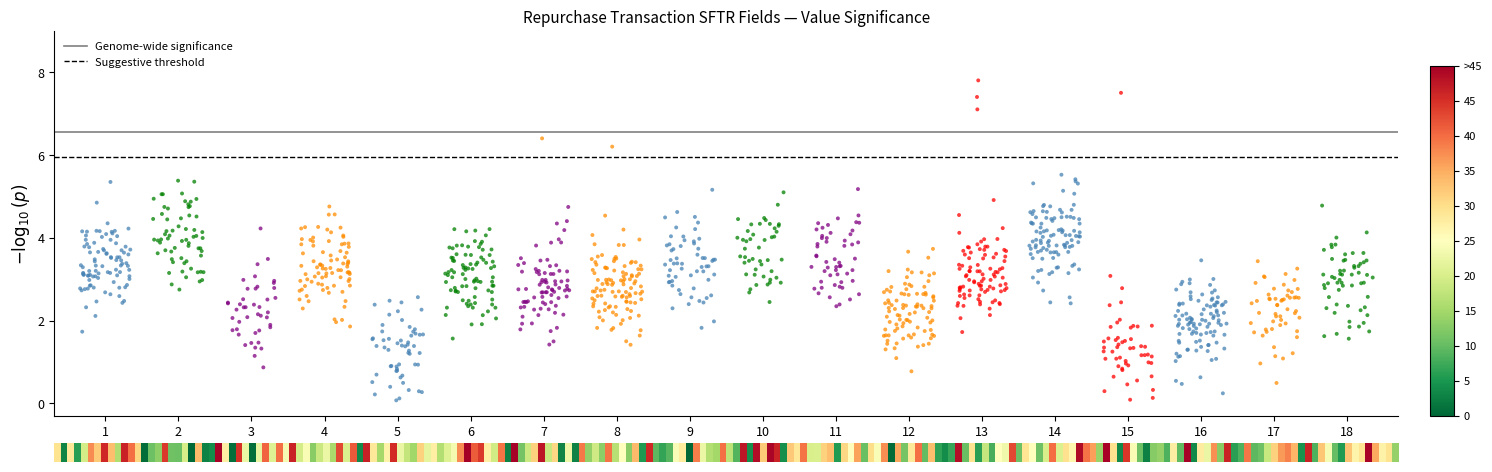

What is the range of X values (max minus min)?

17.7